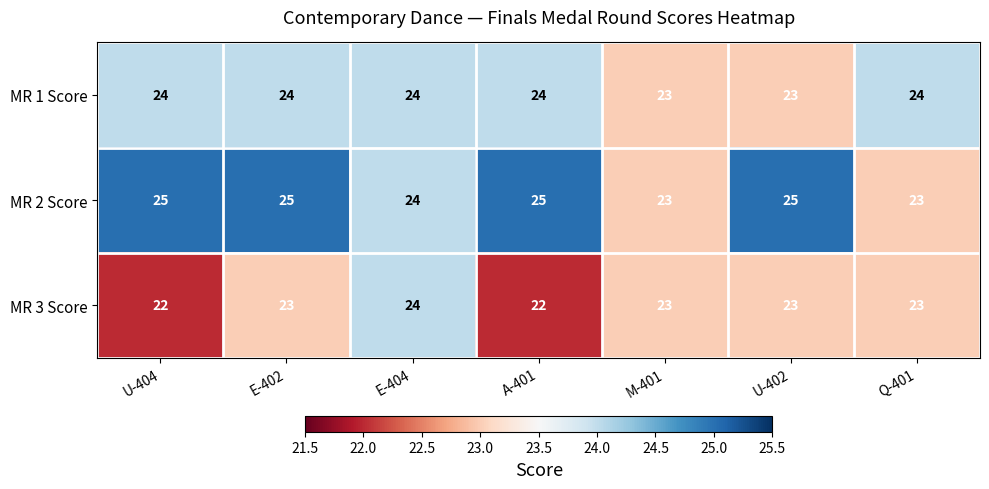

Between E-402 and Q-401, which series saw the biggest shift?

MR 2 Score